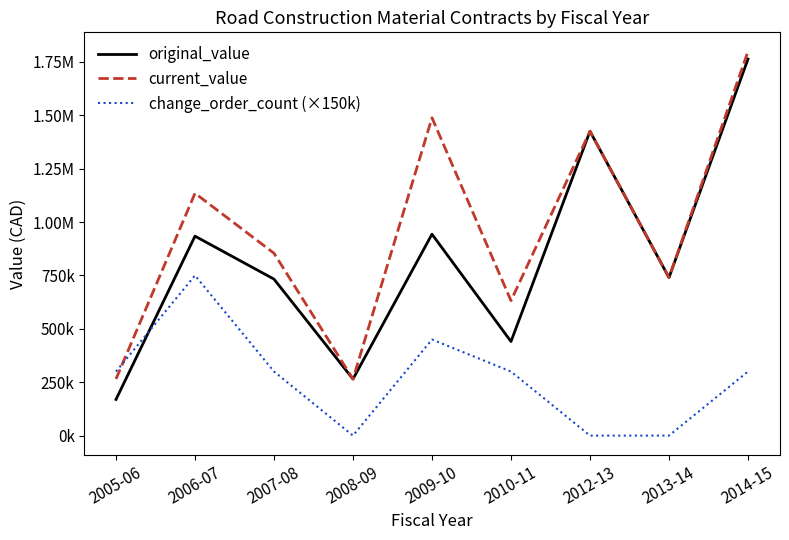

Which category has the lowest value across all series?

2008-09